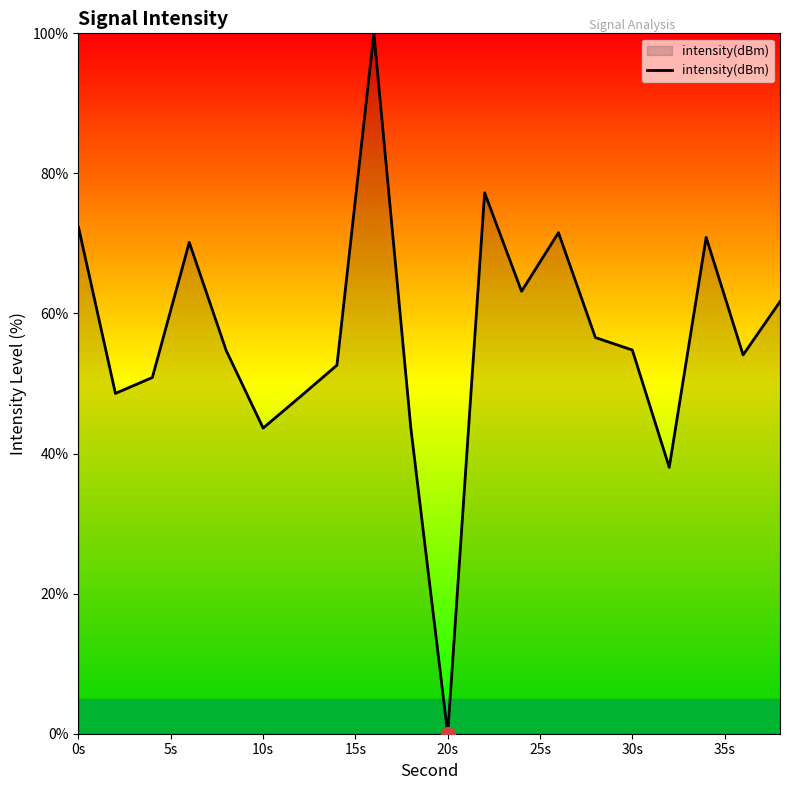

What is the maximum value shown in the chart?

100.0